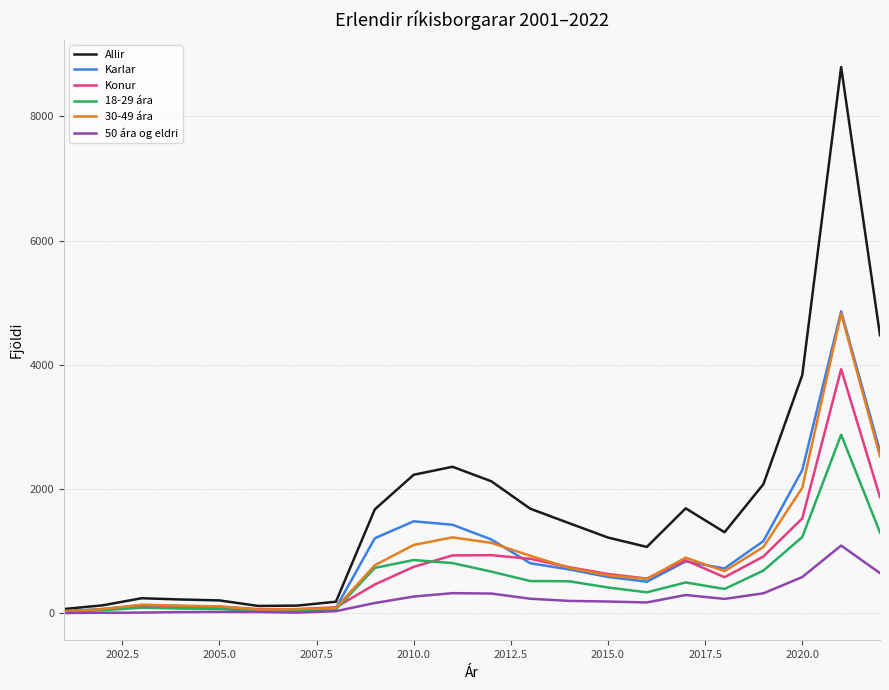

What is the highest value of the Karlar series?

4862